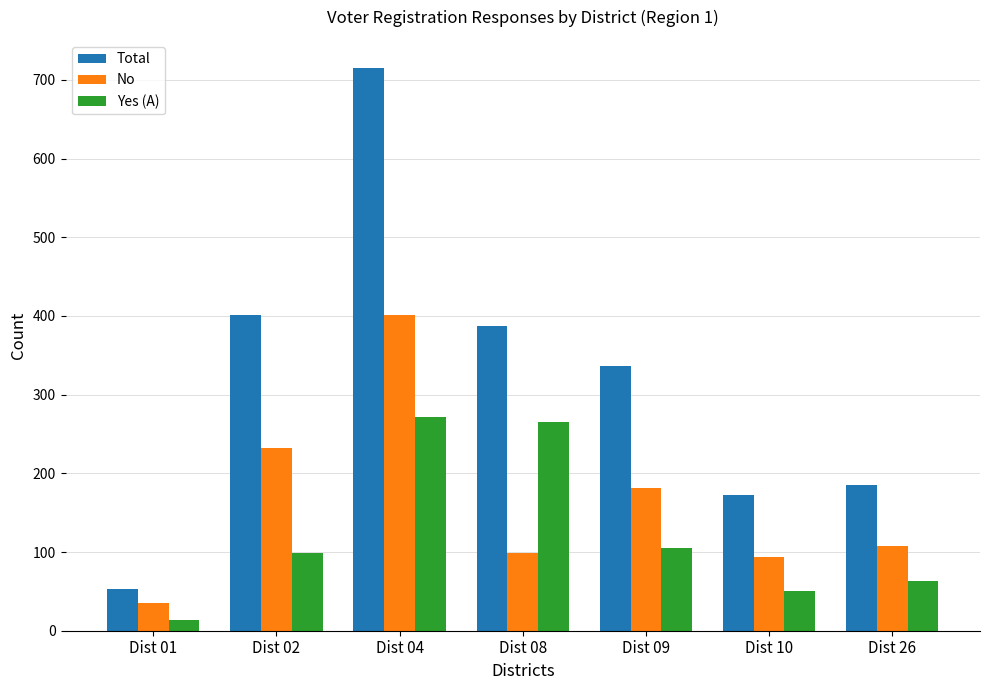

The No series shows 38 at Dist 10. True or false?

False